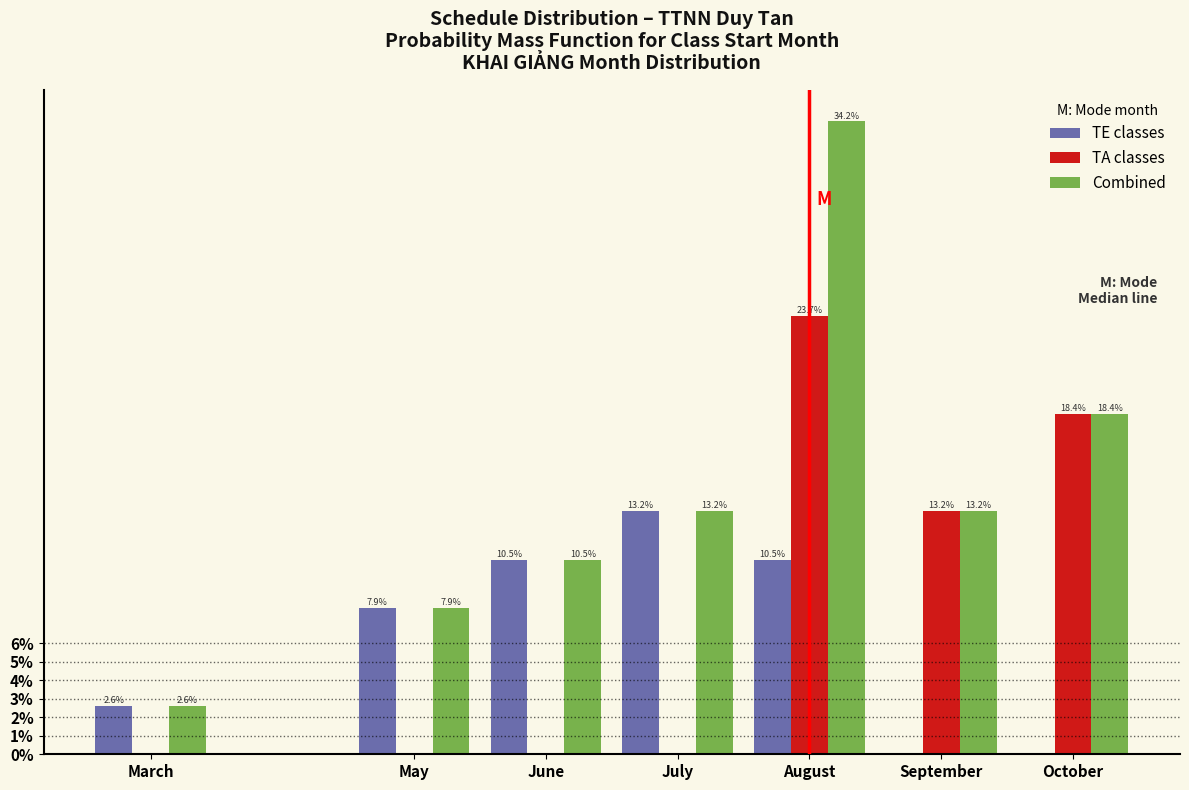

Reading left to right, extract all data points from this chart.

TE classes: March=2.6	May=7.9	June=10.5	July=13.2	August=10.5	September=0.0	October=0.0
TA classes: March=0.0	May=0.0	June=0.0	July=0.0	August=23.7	September=13.2	October=18.4
Combined: March=2.6	May=7.9	June=10.5	July=13.2	August=34.2	September=13.2	October=18.4